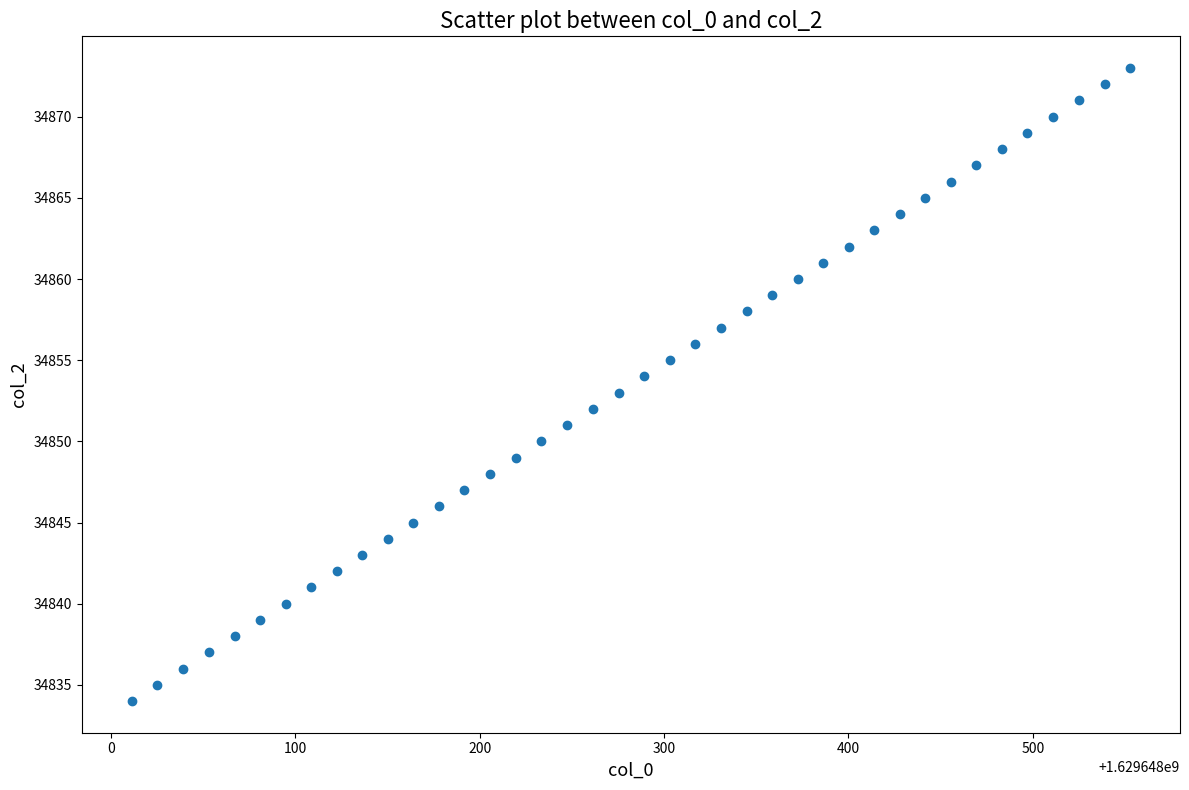

What is the range of Y values (max minus min)?

39